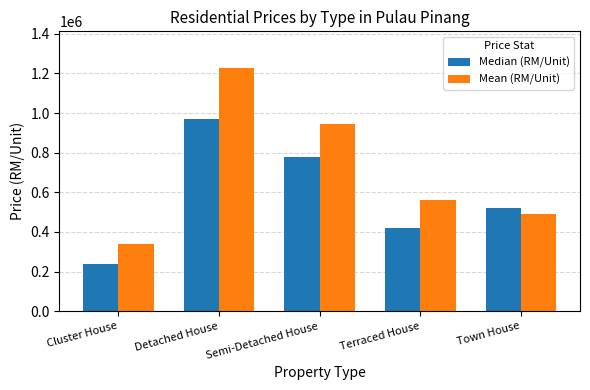

Where does the Mean (RM/Unit) series first go above 562962?

Detached House